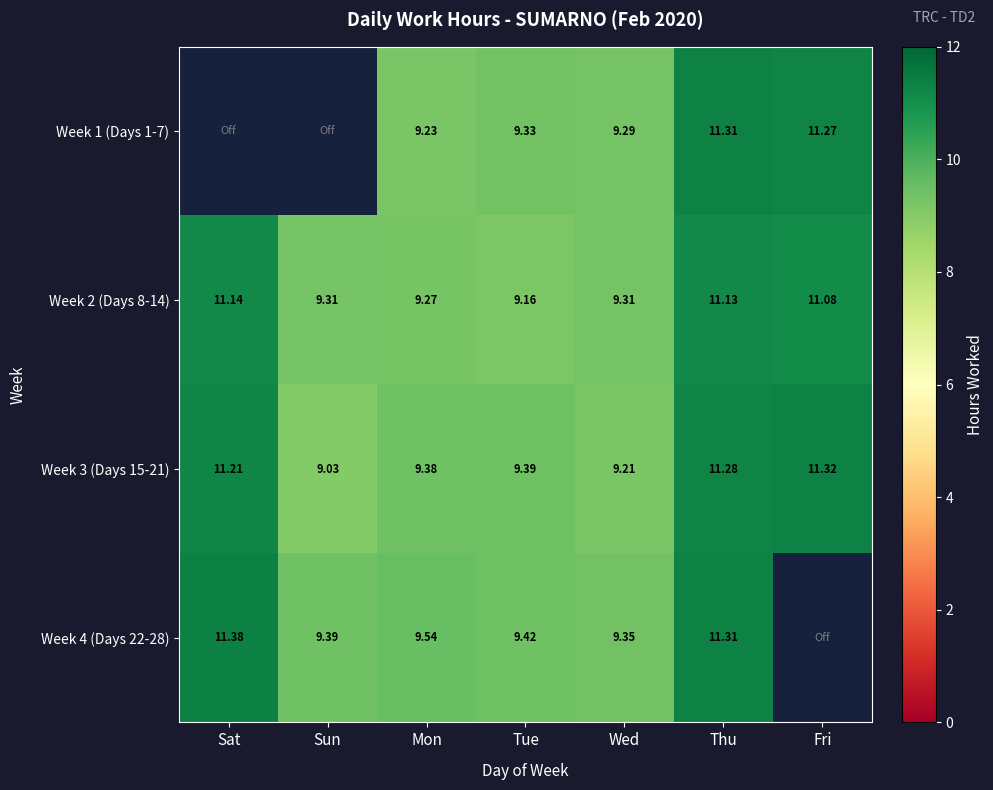

What is the difference between the maximum and minimum values in the Week 4 (Days 22-28) series?

2.0